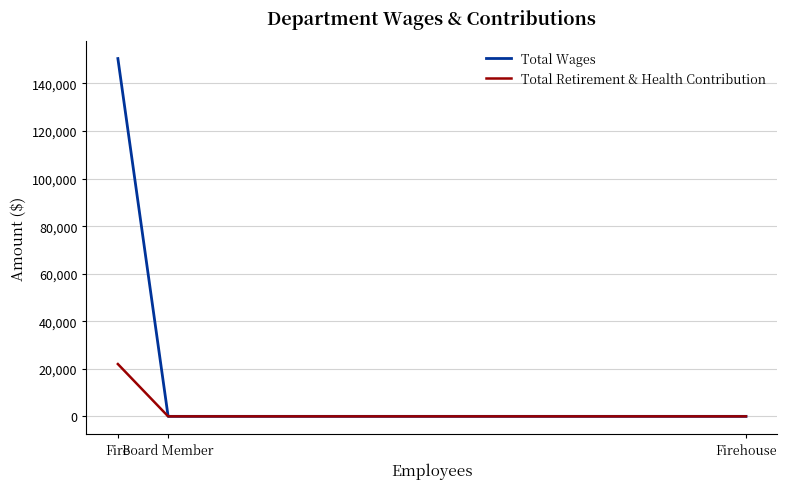

True or false: Total Retirement & Health Contribution has a value of 0 at Firehouse.

True